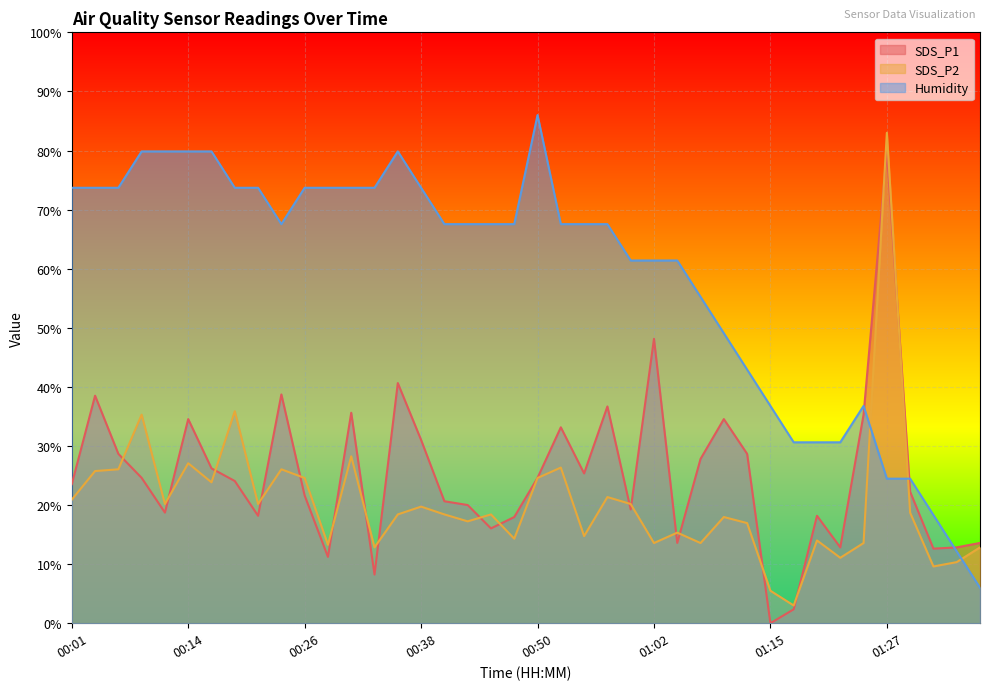

How many times do SDS_P1 and Humidity cross each other?

3